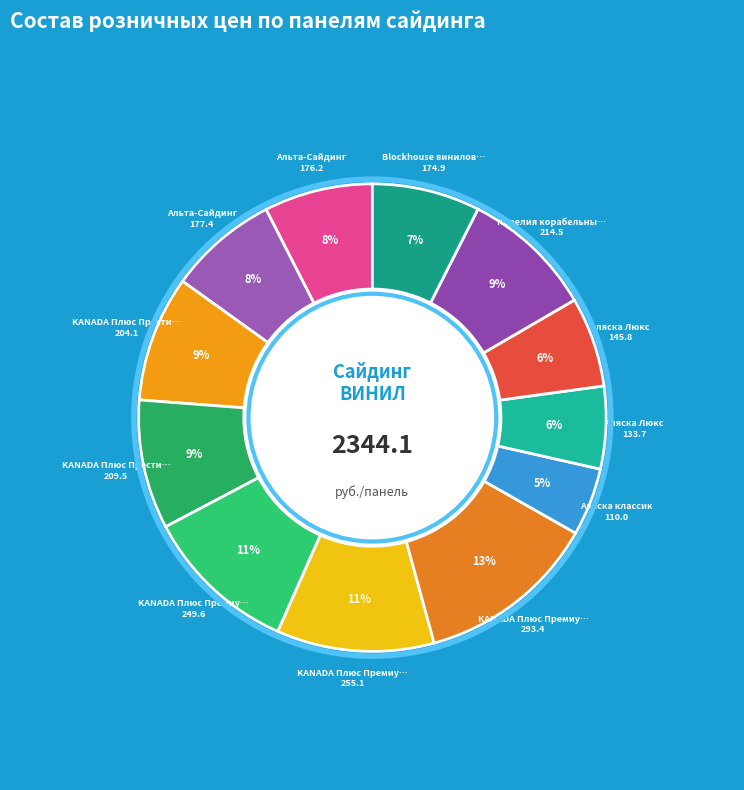

How many slices are in this pie chart?

12